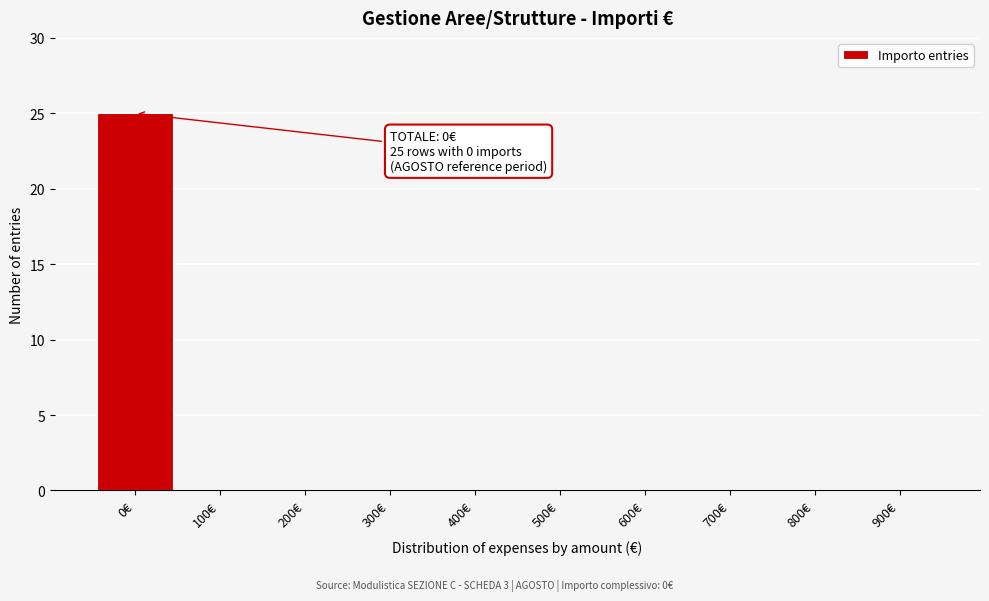

Reading left to right, what are all the values shown in this chart?

0€=25	100€=0	200€=0	300€=0	400€=0	500€=0	600€=0	700€=0	800€=0	900€=0